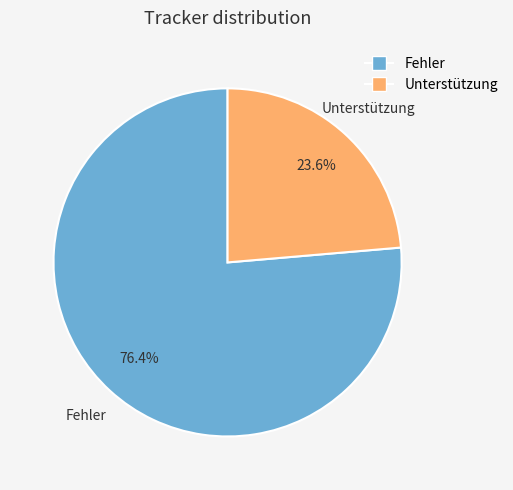

How many segments does this pie chart have?

2